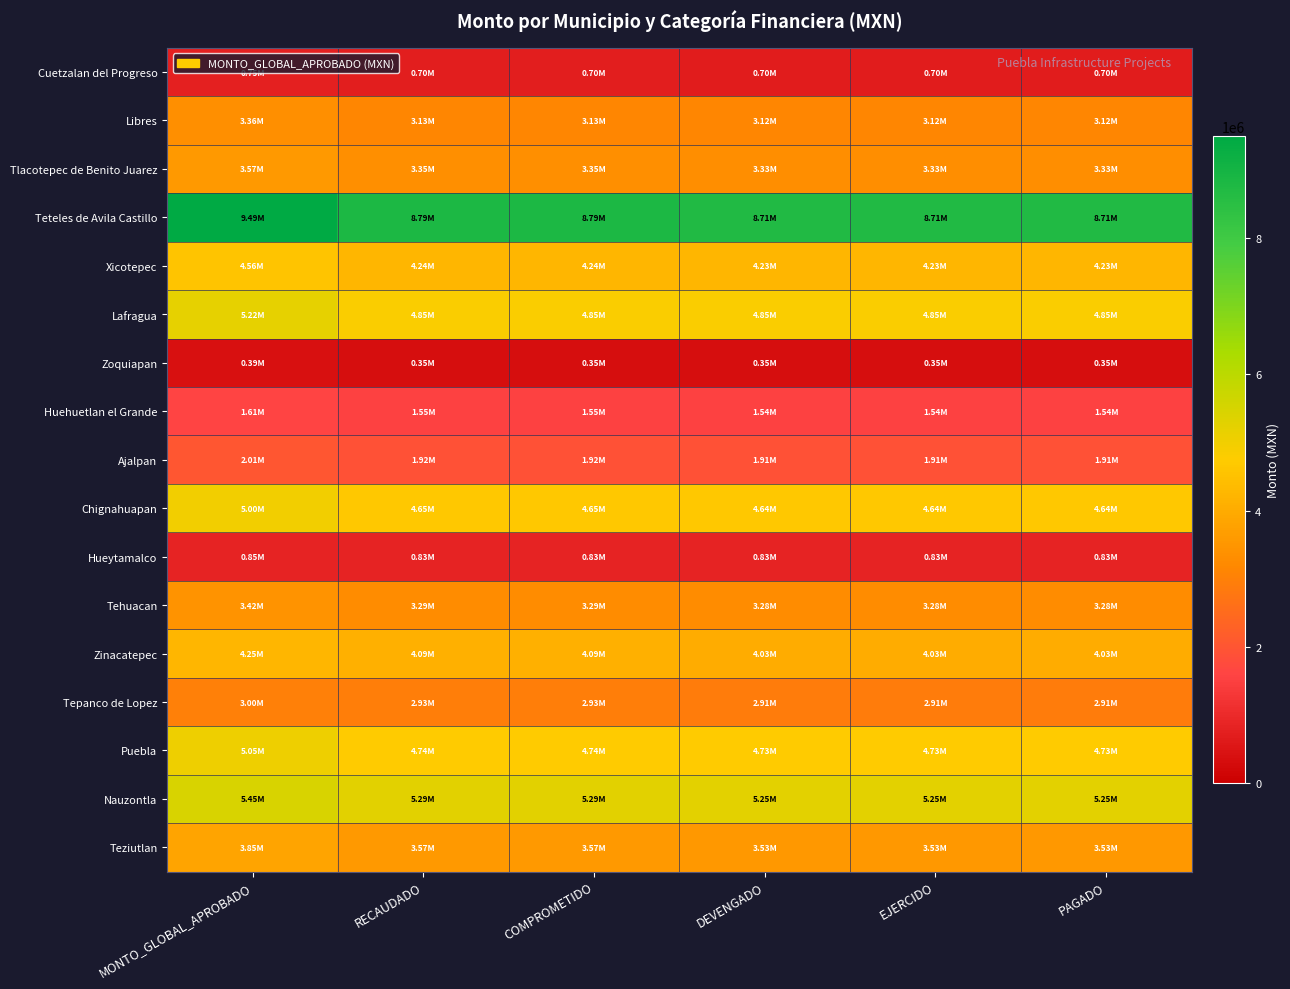

Reading left to right, list all the values displayed in this chart.

Cuetzalan del Progreso: MONTO_GLOBAL_APROBADO=754929.2	RECAUDADO=704371.6	COMPROMETIDO=704371.6	DEVENGADO=703857.5	EJERCIDO=703857.5	PAGADO=703857.5
Libres: MONTO_GLOBAL_APROBADO=3361649.9	RECAUDADO=3126333.8	COMPROMETIDO=3126333.8	DEVENGADO=3123775.8	EJERCIDO=3123775.8	PAGADO=3123775.8
Tlacotepec de Benito Juarez: MONTO_GLOBAL_APROBADO=3574169.9	RECAUDADO=3349526.9	COMPROMETIDO=3349526.9	DEVENGADO=3332697.5	EJERCIDO=3332697.5	PAGADO=3332697.5
Teteles de Avila Castillo: MONTO_GLOBAL_APROBADO=9490419.0	RECAUDADO=8791339.0	COMPROMETIDO=8791339.0	DEVENGADO=8710537.6	EJERCIDO=8710537.6	PAGADO=8710537.6
Xicotepec: MONTO_GLOBAL_APROBADO=4561182.0	RECAUDADO=4236181.1	COMPROMETIDO=4236181.1	DEVENGADO=4231182.5	EJERCIDO=4231182.5	PAGADO=4231182.5
Lafragua: MONTO_GLOBAL_APROBADO=5217140.4	RECAUDADO=4851877.1	COMPROMETIDO=4851877.1	DEVENGADO=4848611.7	EJERCIDO=4848611.7	PAGADO=4848611.7
Zoquiapan: MONTO_GLOBAL_APROBADO=386571.8	RECAUDADO=349604.0	COMPROMETIDO=349604.0	DEVENGADO=349333.2	EJERCIDO=349333.2	PAGADO=349333.2
Huehuetlan el Grande: MONTO_GLOBAL_APROBADO=1613853.3	RECAUDADO=1549470.1	COMPROMETIDO=1549470.1	DEVENGADO=1544966.6	EJERCIDO=1544966.6	PAGADO=1544966.6
Ajalpan: MONTO_GLOBAL_APROBADO=2013723.7	RECAUDADO=1915090.1	COMPROMETIDO=1915090.1	DEVENGADO=1910649.5	EJERCIDO=1910649.5	PAGADO=1910649.5
Chignahuapan: MONTO_GLOBAL_APROBADO=4999999.7	RECAUDADO=4648950.6	COMPROMETIDO=4648950.6	DEVENGADO=4644348.1	EJERCIDO=4644348.1	PAGADO=4644348.1
Hueytamalco: MONTO_GLOBAL_APROBADO=847367.4	RECAUDADO=834386.7	COMPROMETIDO=834386.7	DEVENGADO=834386.7	EJERCIDO=834386.7	PAGADO=834386.7
Tehuacan: MONTO_GLOBAL_APROBADO=3415346.0	RECAUDADO=3290875.7	COMPROMETIDO=3290875.7	DEVENGADO=3283568.8	EJERCIDO=3283568.8	PAGADO=3283568.8
Zinacatepec: MONTO_GLOBAL_APROBADO=4253243.9	RECAUDADO=4089614.6	COMPROMETIDO=4089614.6	DEVENGADO=4030669.9	EJERCIDO=4030669.9	PAGADO=4030669.9
Tepanco de Lopez: MONTO_GLOBAL_APROBADO=2998401.2	RECAUDADO=2933631.5	COMPROMETIDO=2933631.5	DEVENGADO=2912626.9	EJERCIDO=2912626.9	PAGADO=2912626.9
Puebla: MONTO_GLOBAL_APROBADO=5052665.7	RECAUDADO=4744582.9	COMPROMETIDO=4744582.9	DEVENGADO=4729189.7	EJERCIDO=4729189.7	PAGADO=4729189.7
Nauzontla: MONTO_GLOBAL_APROBADO=5453481.0	RECAUDADO=5286092.1	COMPROMETIDO=5286092.1	DEVENGADO=5247734.8	EJERCIDO=5247734.8	PAGADO=5247734.8
Teziutlan: MONTO_GLOBAL_APROBADO=3851939.4	RECAUDADO=3566431.6	COMPROMETIDO=3566431.6	DEVENGADO=3531937.8	EJERCIDO=3531937.8	PAGADO=3531937.8